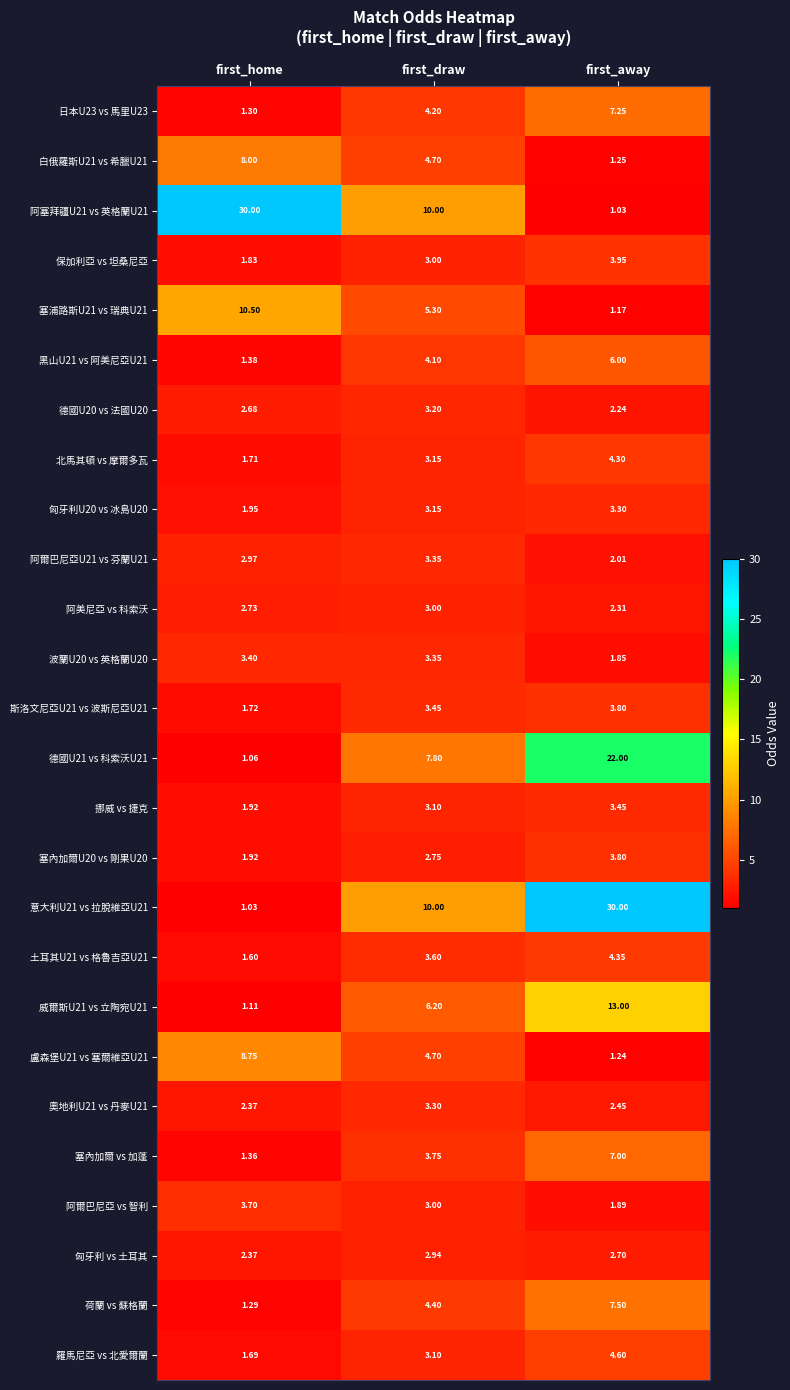

At which category is the sum across all series the highest?

first_away